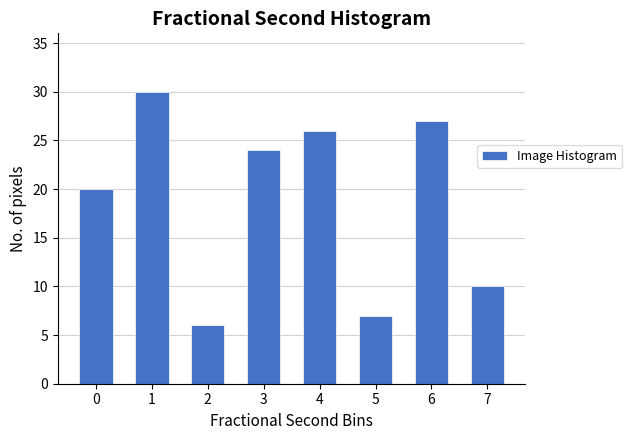

Reading left to right, extract all data points from this chart.

20	30	6	24	26	7	27	10